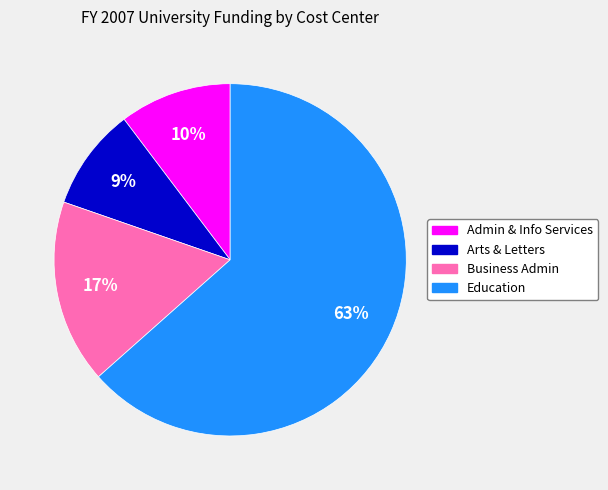

To the nearest percent, what is the average slice percentage?

25%